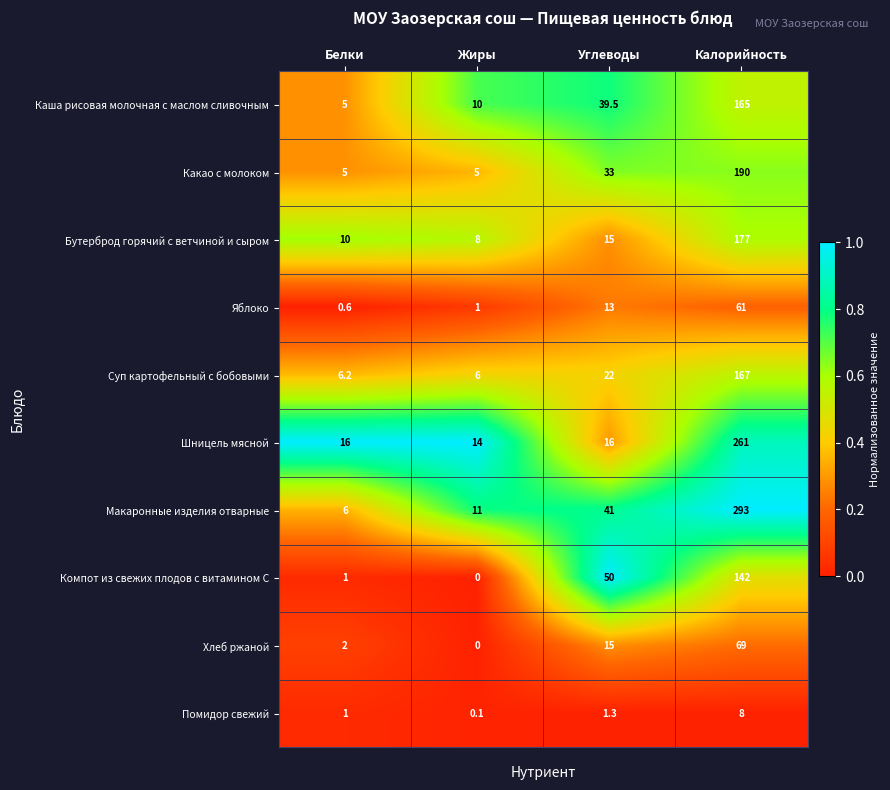

What value does the Хлеб ржаной series have at Углеводы?

15.0